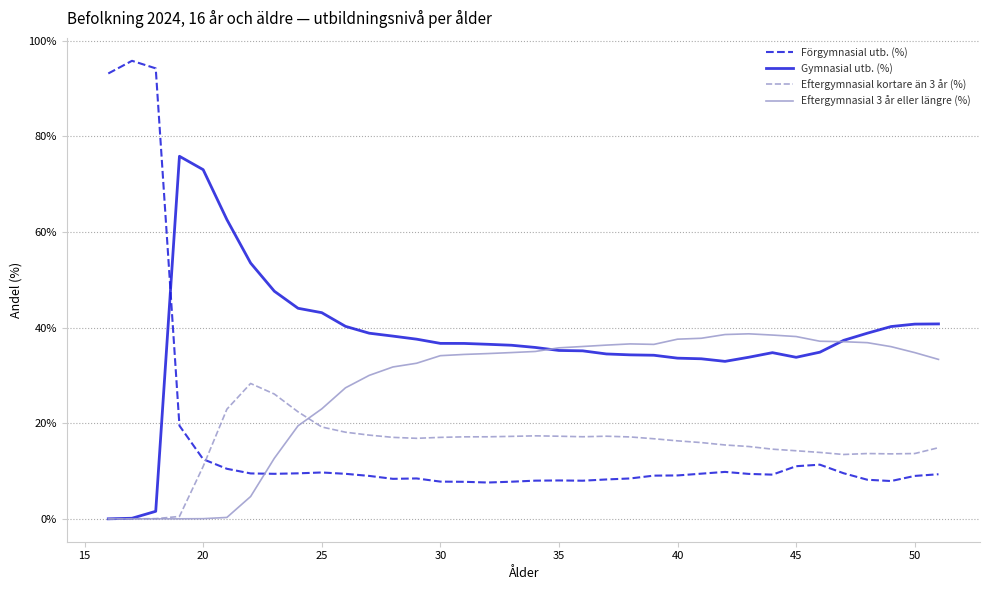

Which series has the widest spread of values?

Förgymnasial utb. (%)